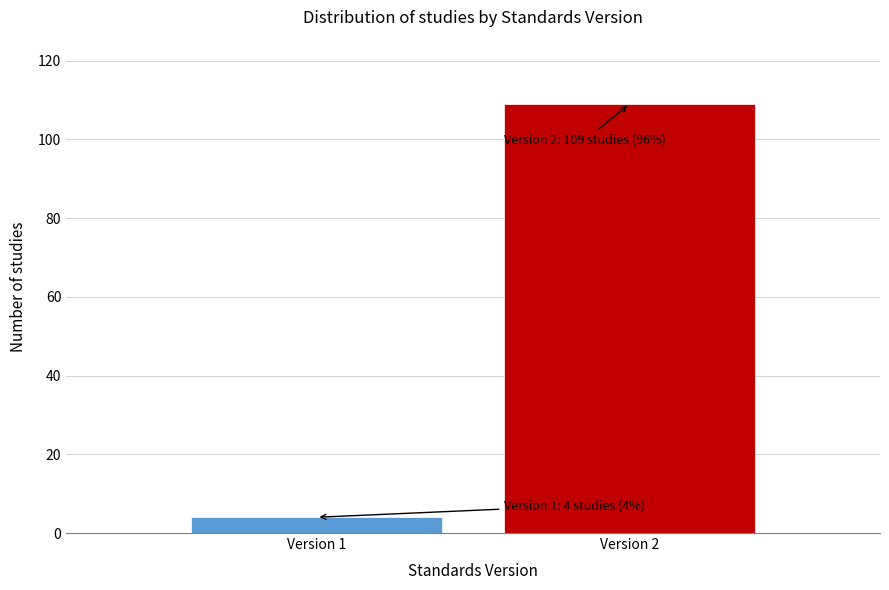

Reading right to left, transcribe all the data shown in this chart.

Version 2=109	Version 1=4